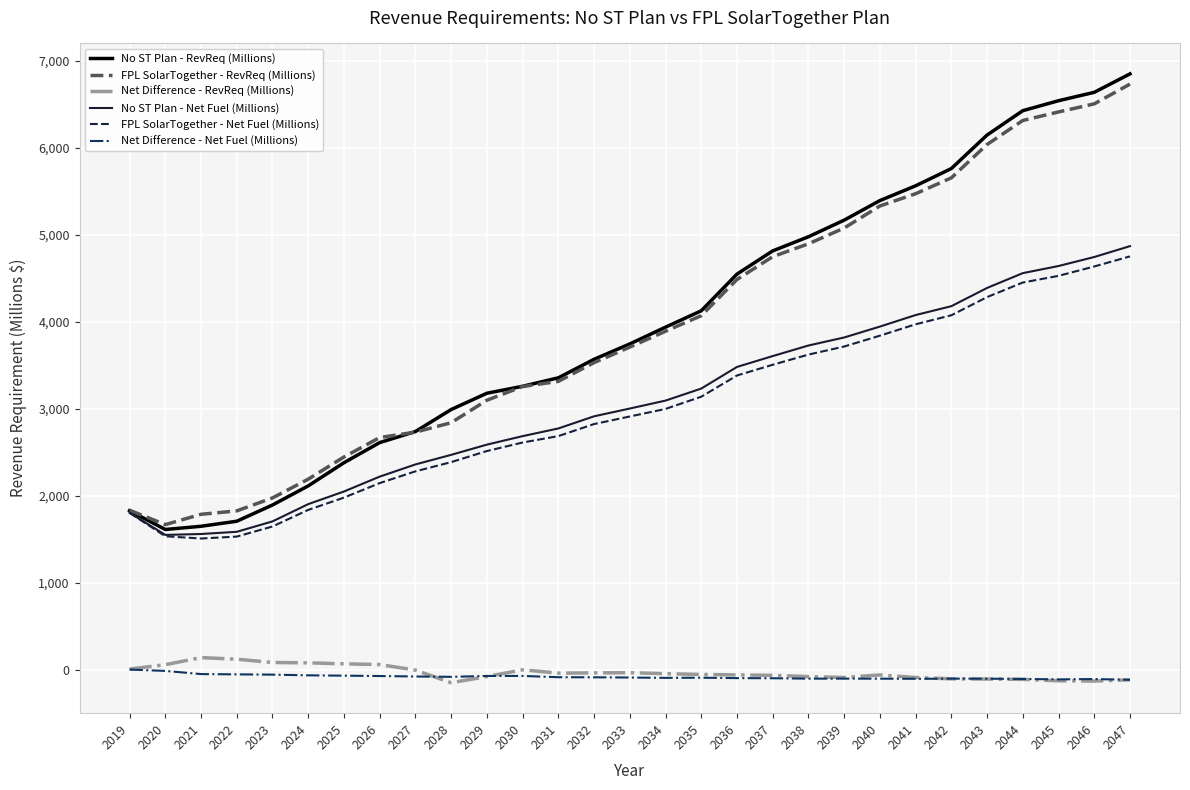

Between 2031 and 2041, which series saw the biggest shift?

No ST Plan - RevReq (Millions)